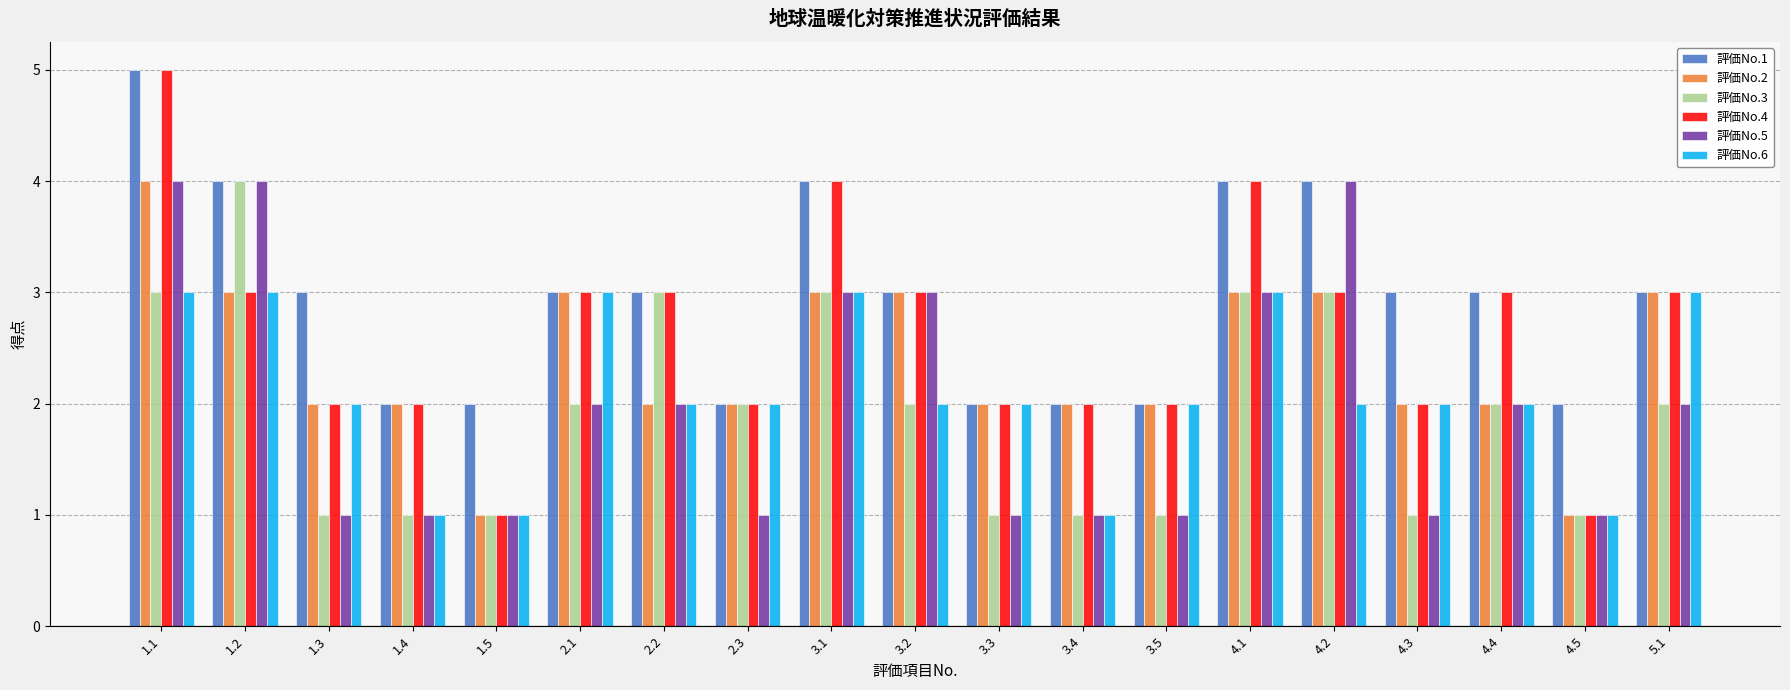

What is the average value of the 評価No.5 series?

2